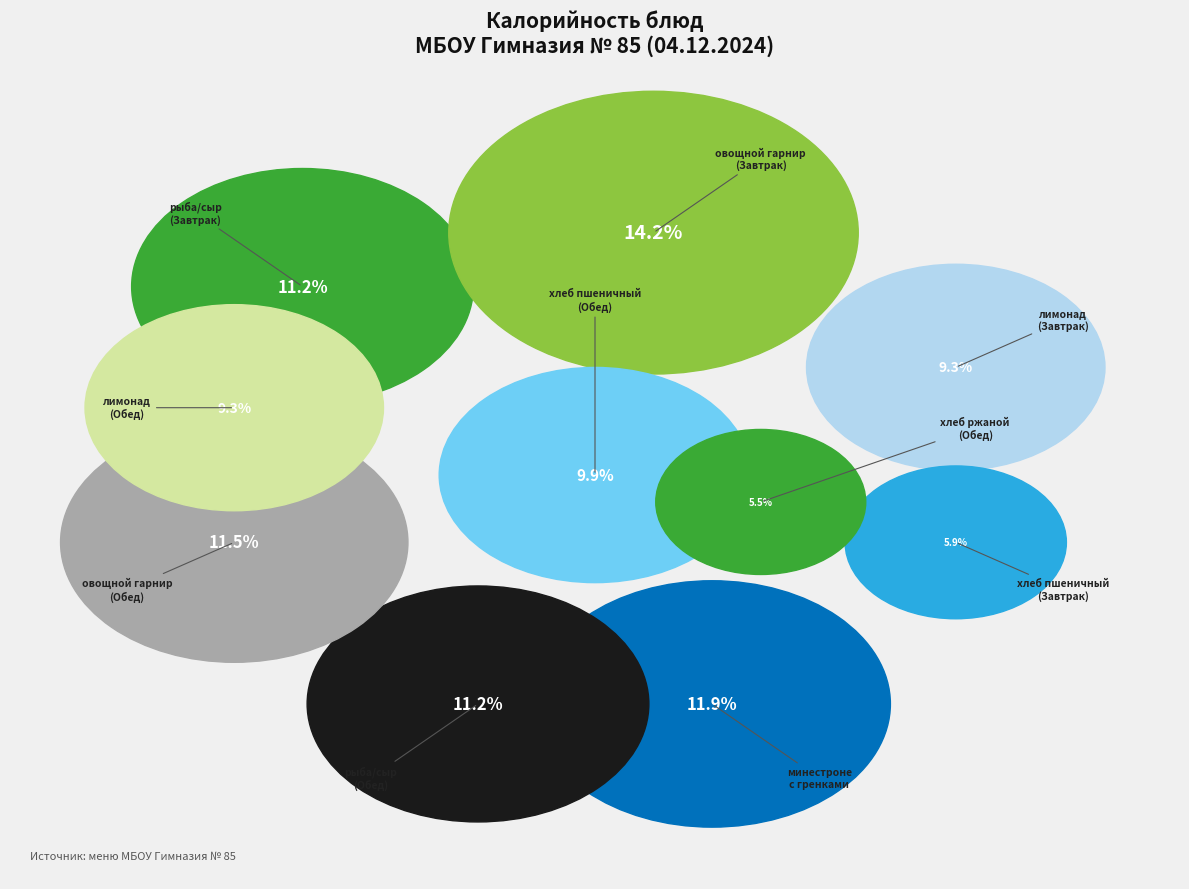

The рыба под сырной шапкой (Обед) slice represents 11% of the pie. True or false?

True